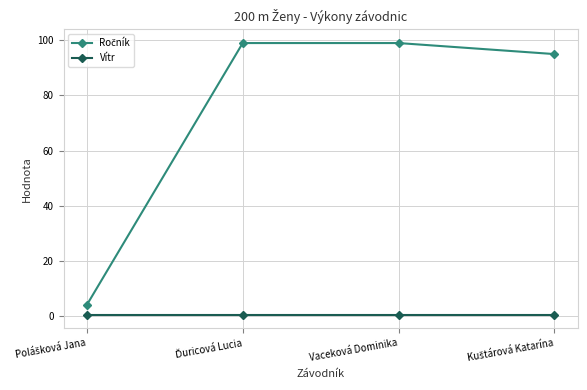

Does the chart have visible grid lines?

Yes